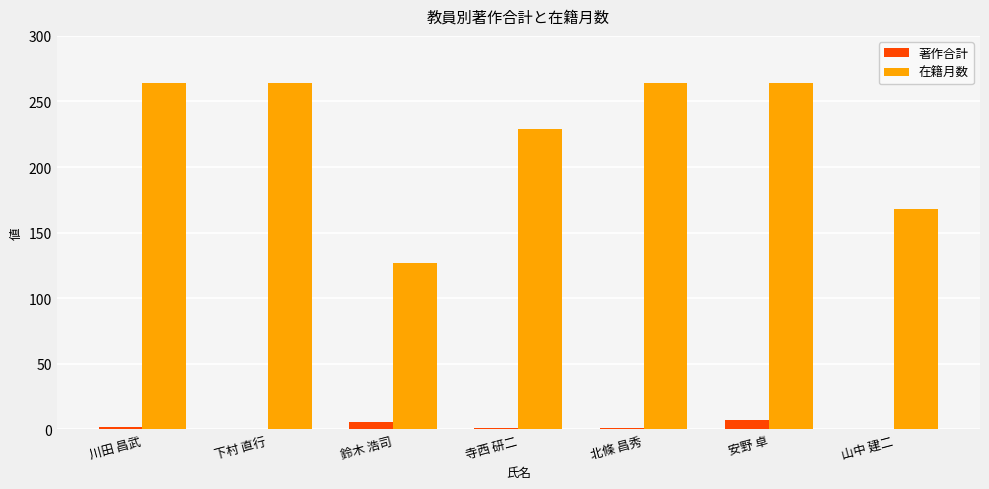

Where is 在籍月数 nearest to the value 195?

山中 建二